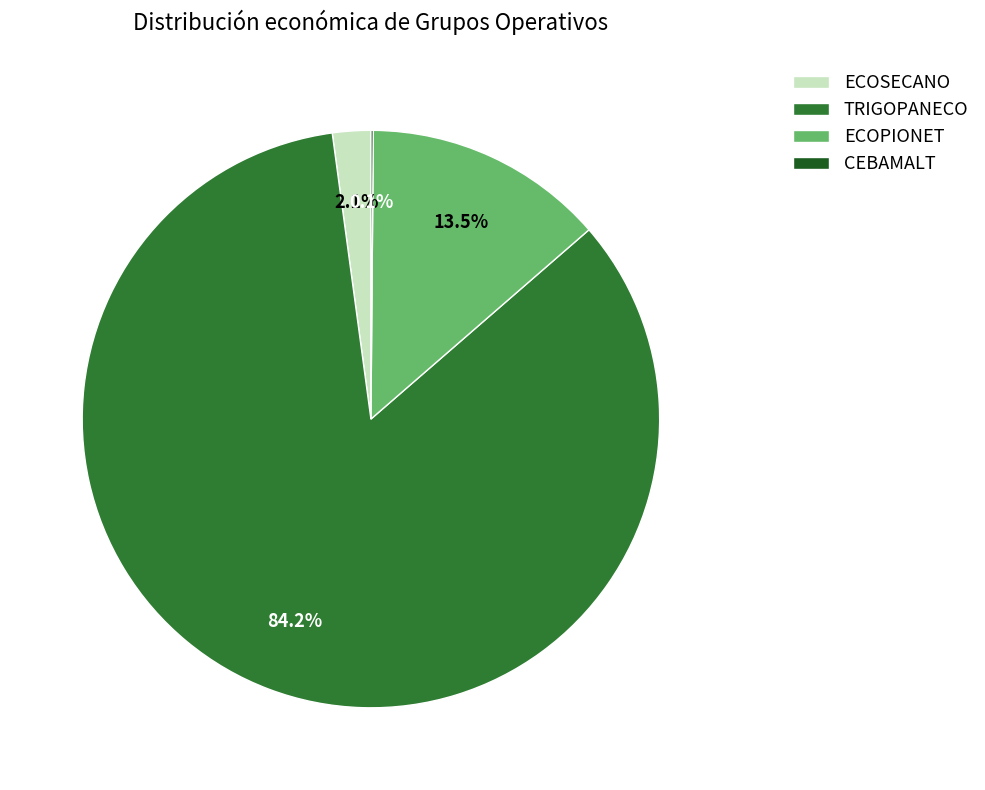

Is there a majority slice in this chart?

Yes